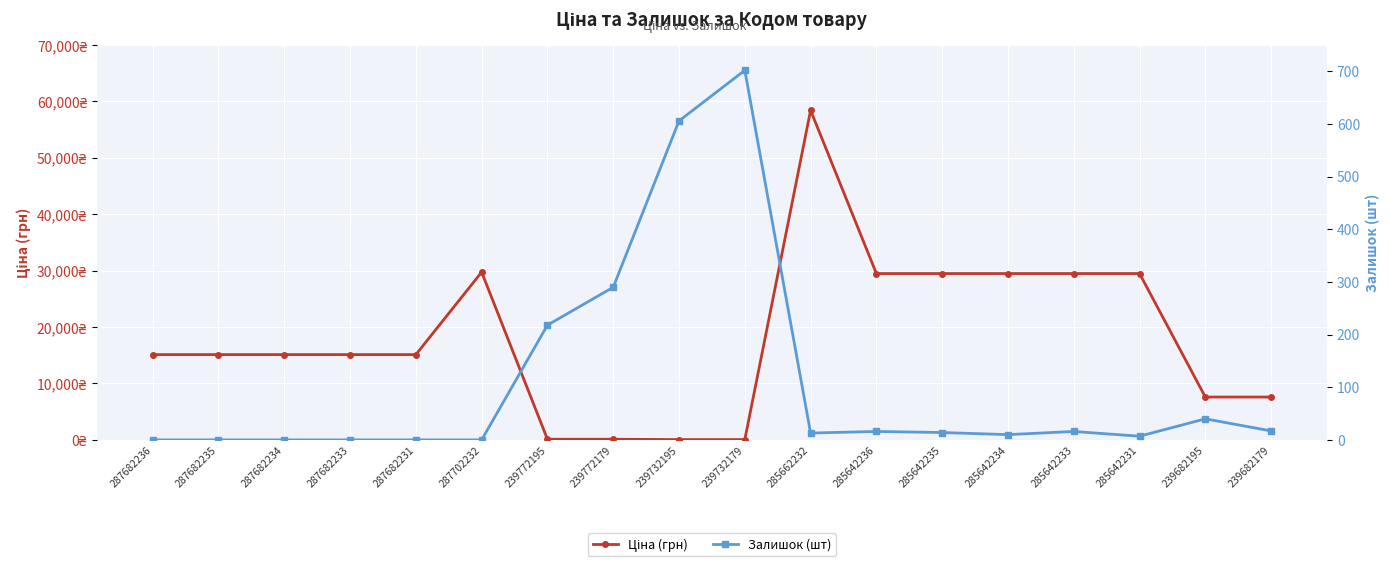

What is the label of the 10th point from the right?

239732195